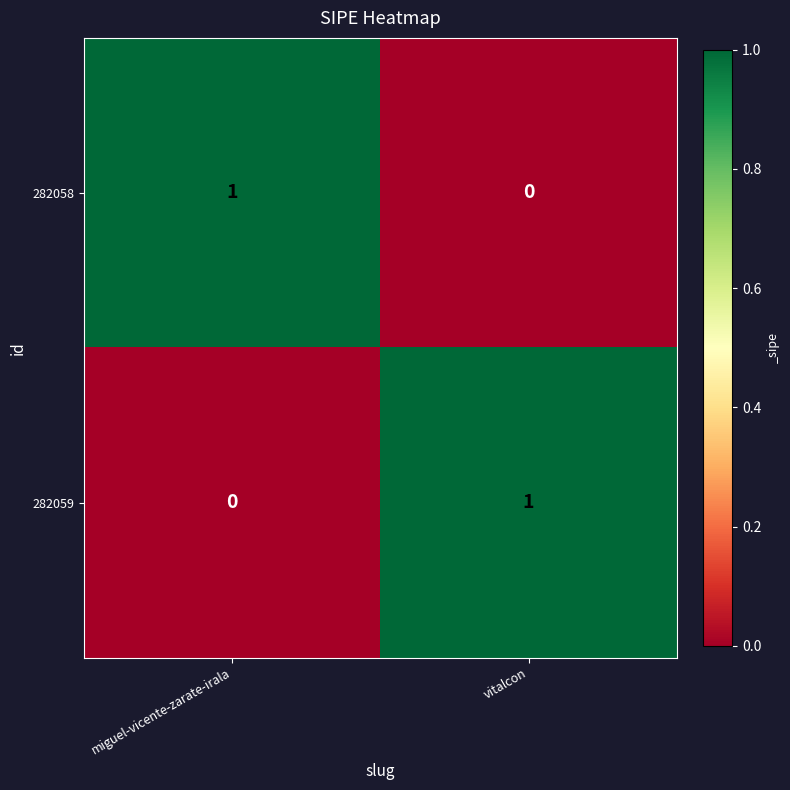

At which label is 282058 closest to 0?

vitalcon